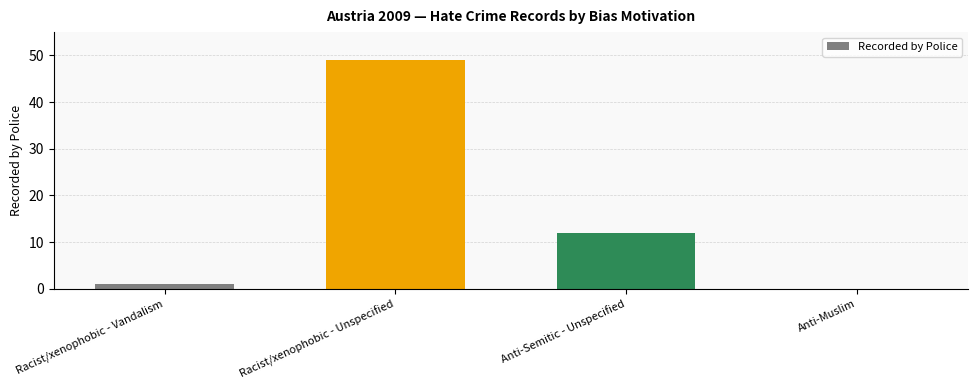

What is the sum of all values?

62